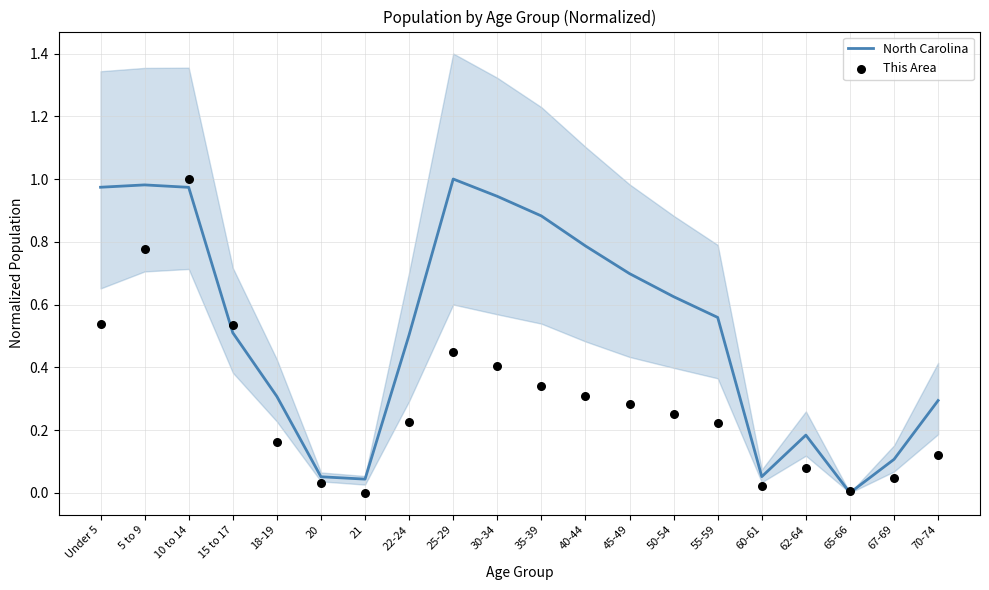

Which series reaches the maximum Y coordinate?

North Carolina